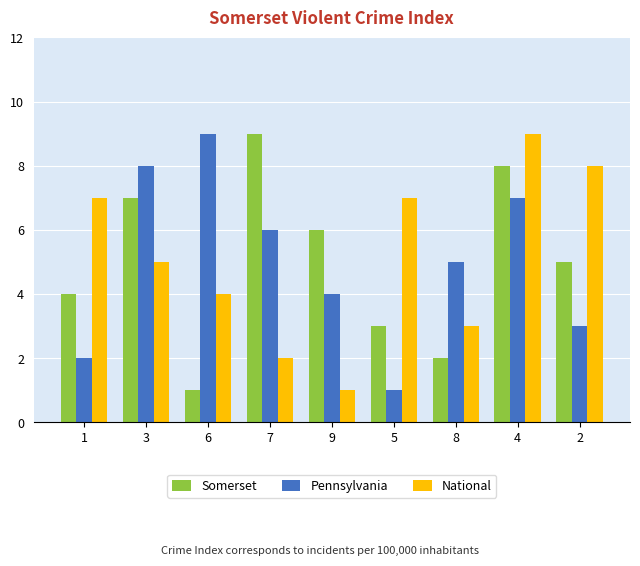

What are all the series names shown in the legend?

Somerset, Pennsylvania, National